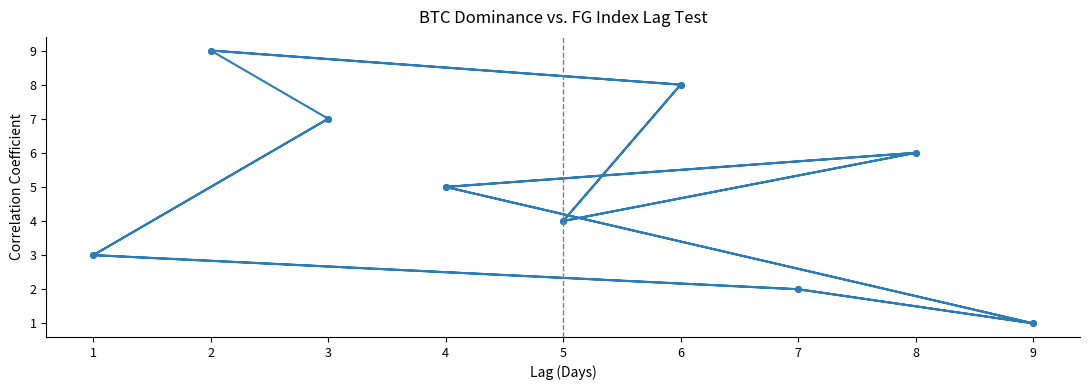

Rank the categories by value from highest to lowest.

2, 2, 6, 6, 3, 3, 8, 8, 4, 4, 5, 5, 1, 1, 7, 7, 9, 9